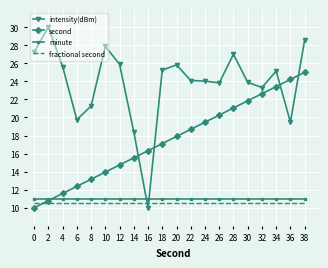

How many values in the second series exceed 17?

11